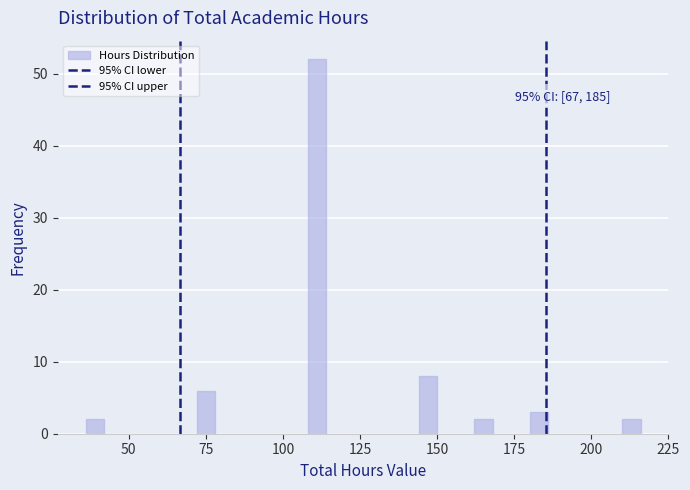

Around what value on the x-axis is the tallest bar? Give the approximate position of its centre, as read against the axis.

110